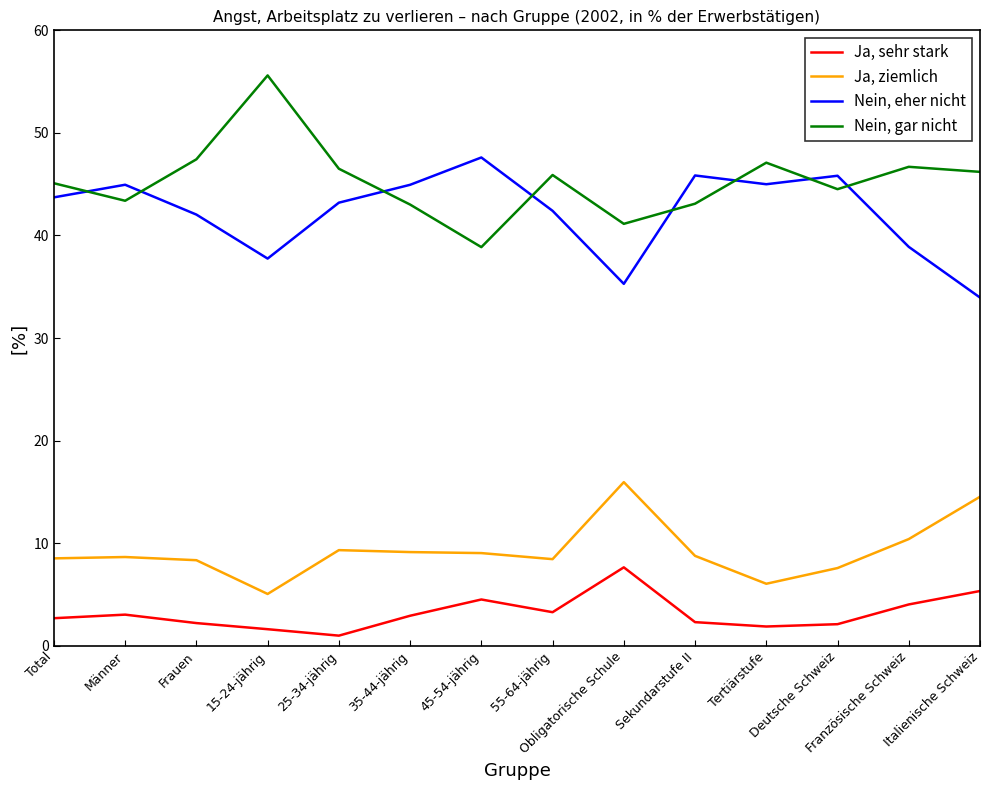

True or false: Nein, eher nicht and Nein, gar nicht cross at least once.

True